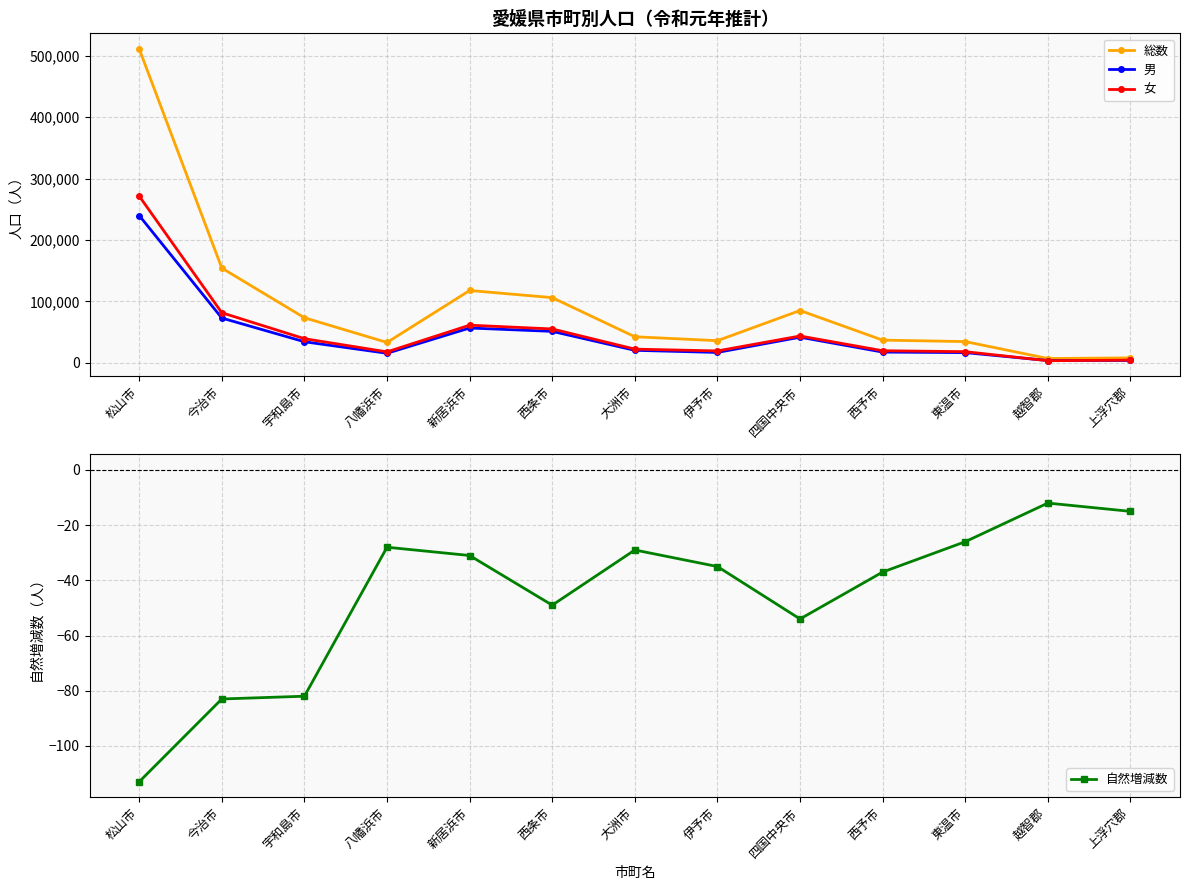

Rank the categories by 自然増減数 value from lowest to highest.

松山市, 今治市, 宇和島市, 四国中央市, 西条市, 西予市, 伊予市, 新居浜市, 大洲市, 八幡浜市, 東温市, 上浮穴郡, 越智郡